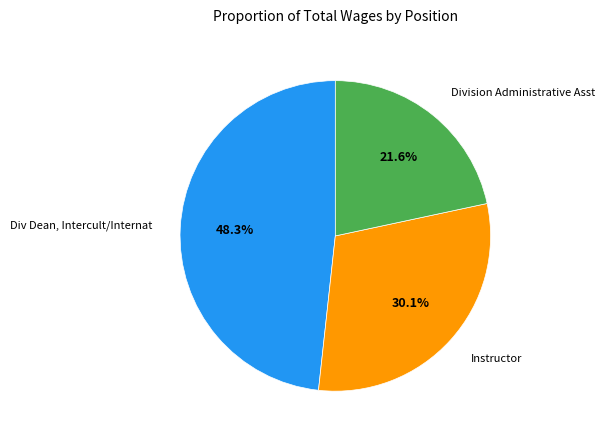

True or false: Instructor accounts for 15% of the total.

False